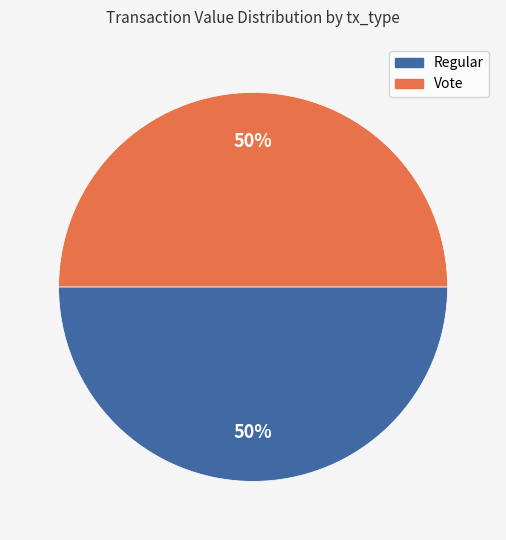

What is the ratio of the value at Vote to the value at Regular?

1.0